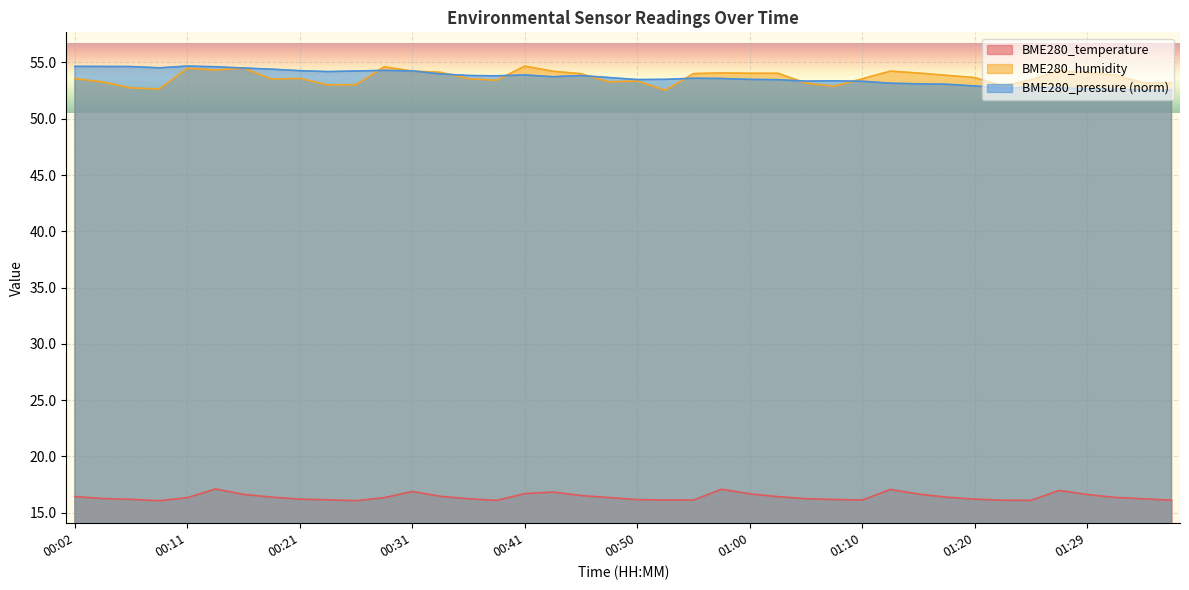

How many lines are shown in the chart?

3